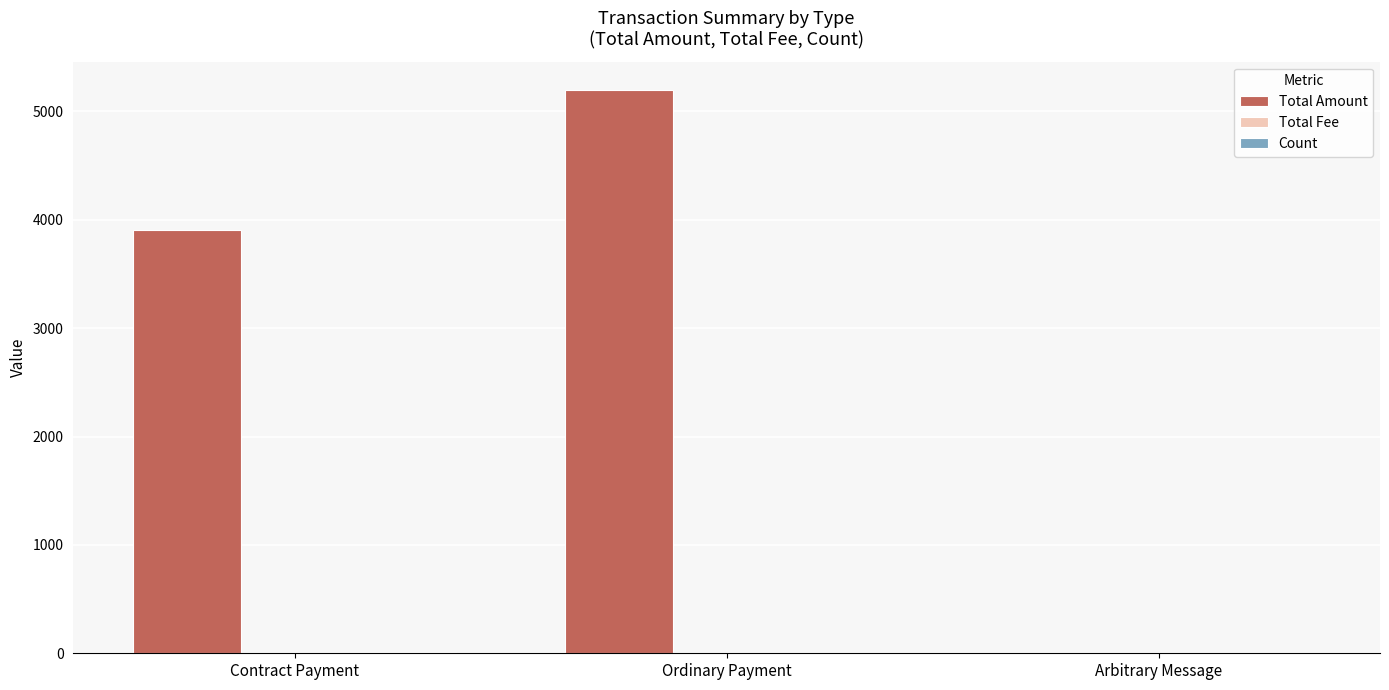

The value of Total Amount at Ordinary Payment is 5198.6. True or false?

True